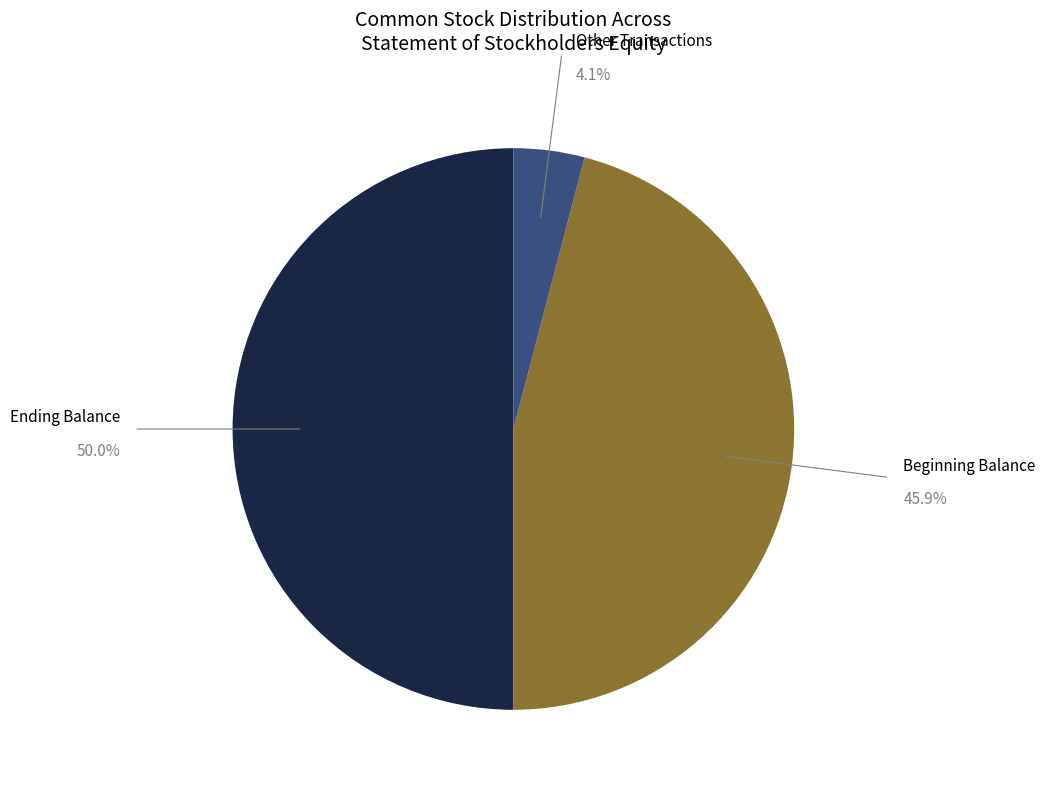

Which category has the biggest portion of the pie?

Ending Balance